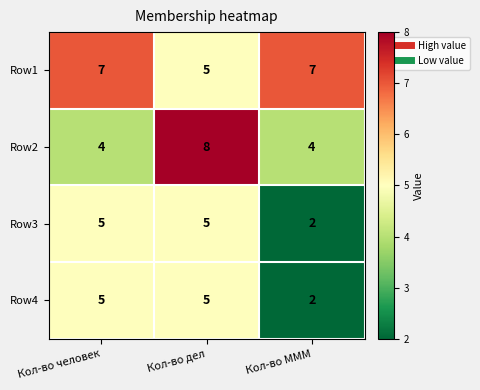

Count the Row1 values in the range 5 to 7.

3